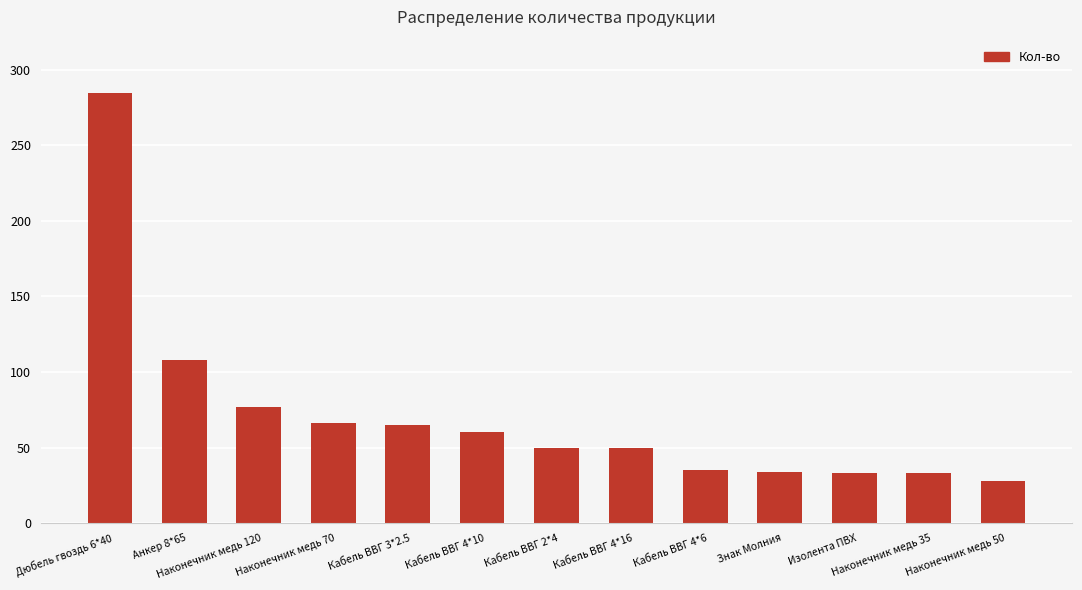

Approximately how many times larger is the value at Знак Молния compared to Наконечник медь 50?

1.2